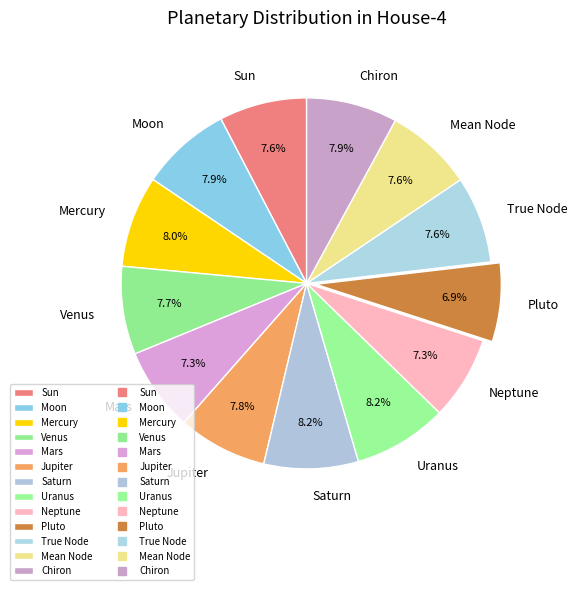

What is the ratio of the value at Mercury to the value at Mars?

1.1